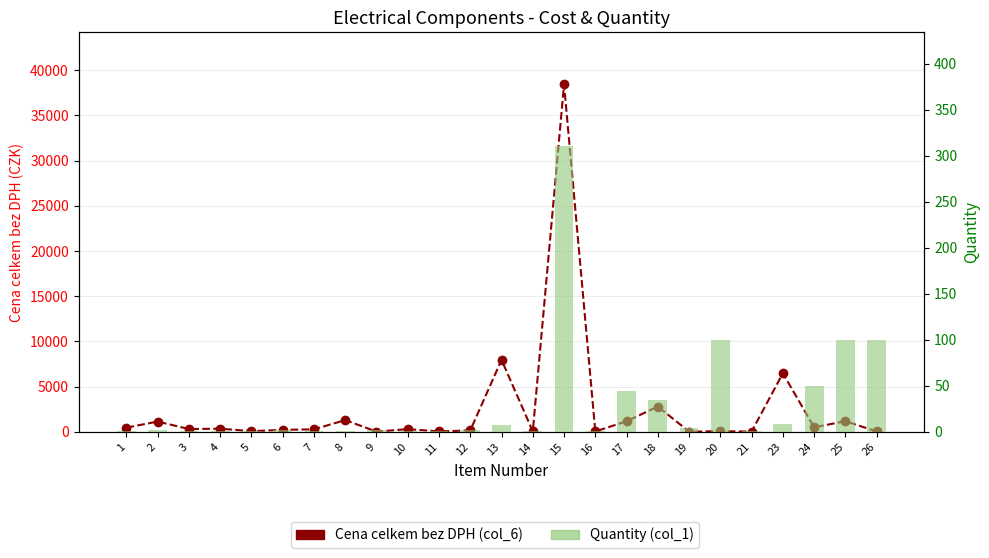

Reading left to right, transcribe all the data shown in this chart.

Cena celkem bez DPH (col_6): 458.0	1126.0	301.6	338.1	68.2	209.6	269.0	1291.9	16.9	291.7	36.8	149.7	7953.4	47.9	38440.0	31.4	1162.0	2788.3	13.2	65.0	18.6	6472.0	491.0	1170.0	32.0
Quantity (col_1): 1.0	2.0	1.0	1.0	1.0	2.0	1.0	1.0	2.0	1.0	1.0	2.0	7.0	1.0	310.0	1.0	44.0	34.0	4.0	100.0	1.0	8.0	50.0	100.0	100.0